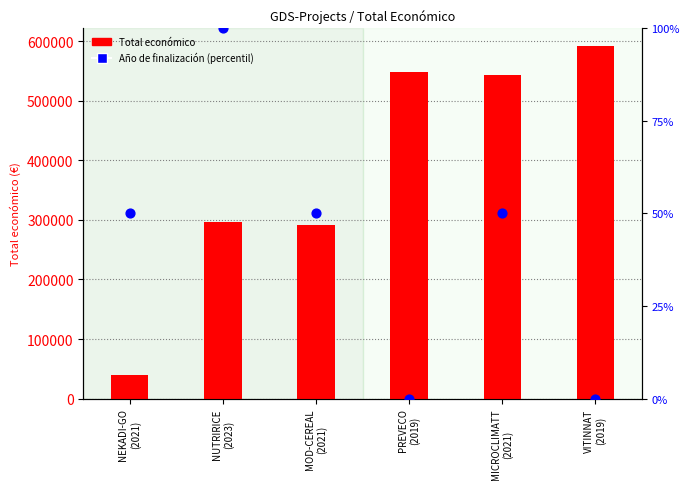

What are all the series names shown in the legend?

Total economico, Año de finalización (percentil)